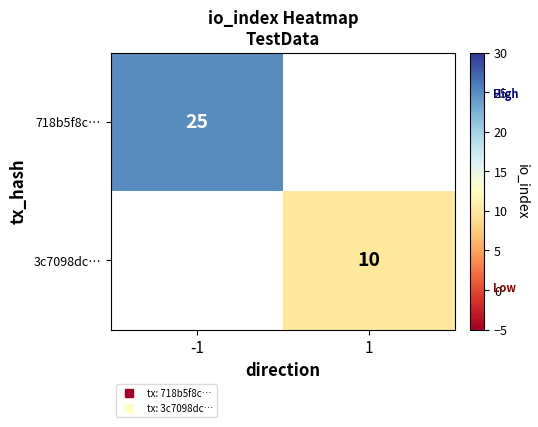

Rank the series by their maximum value, from highest to lowest.

718b5f8c…, 3c7098dc…